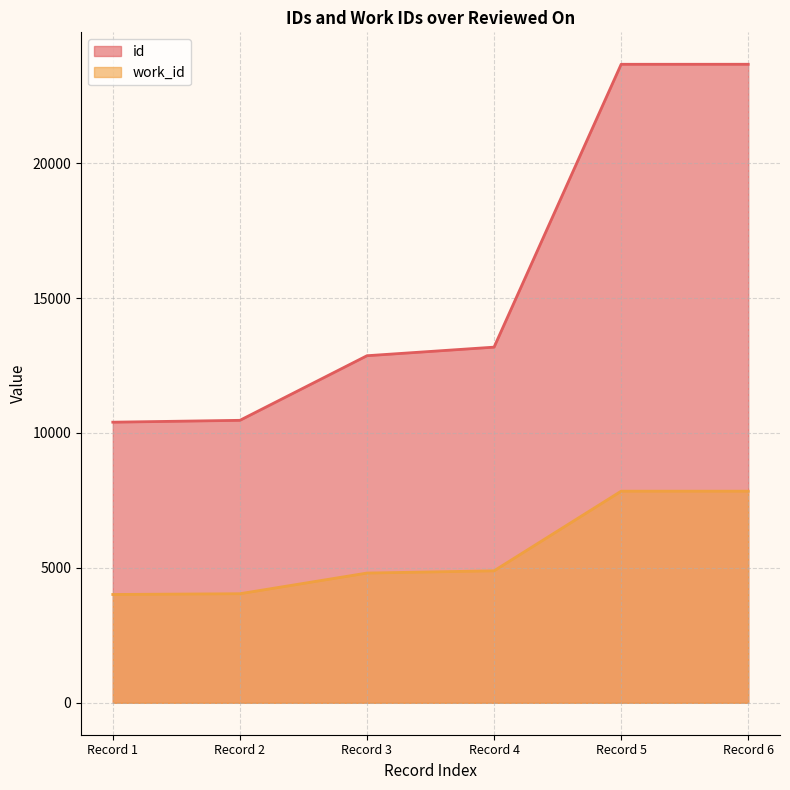

Reading left to right, extract all data points from this chart.

id: 10399	10468	12862	13180	23662	23663
work_id: 4014	4042	4808	4891	7842	7842